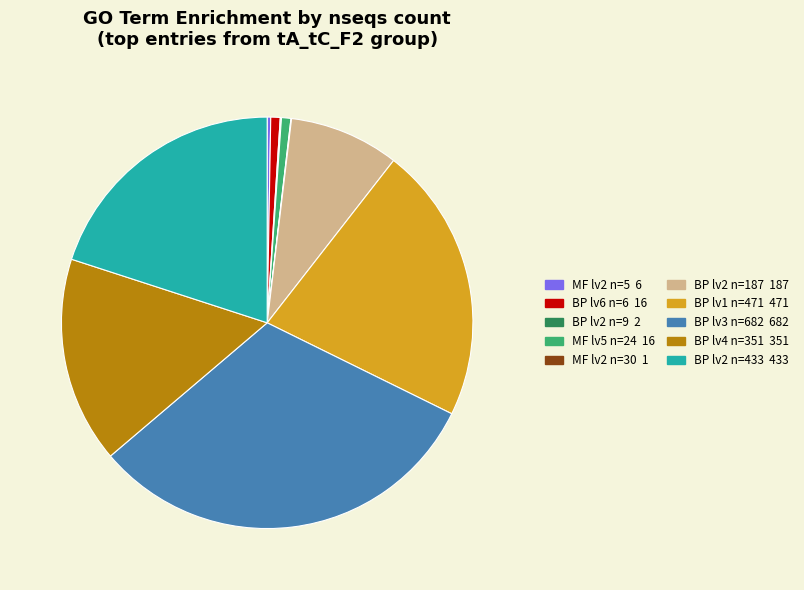

Is there any slice that represents more than half of the pie?

No